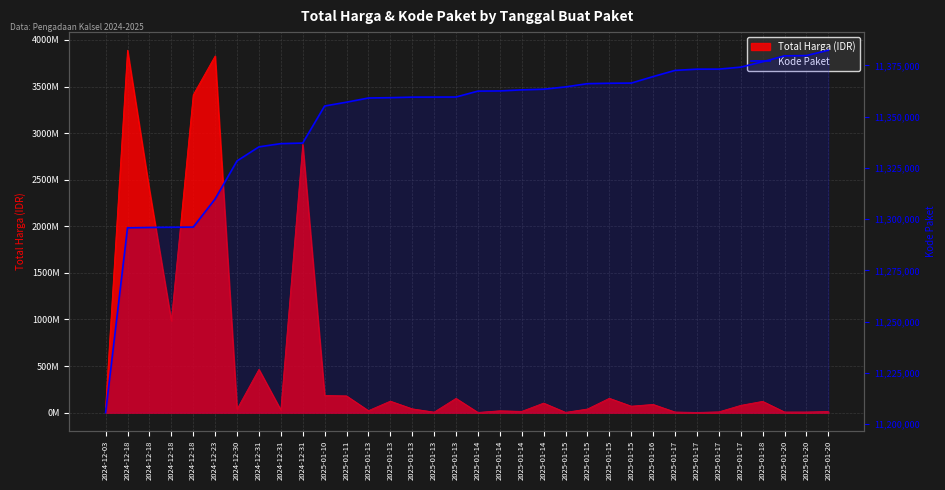

Does the chart have visible grid lines?

Yes